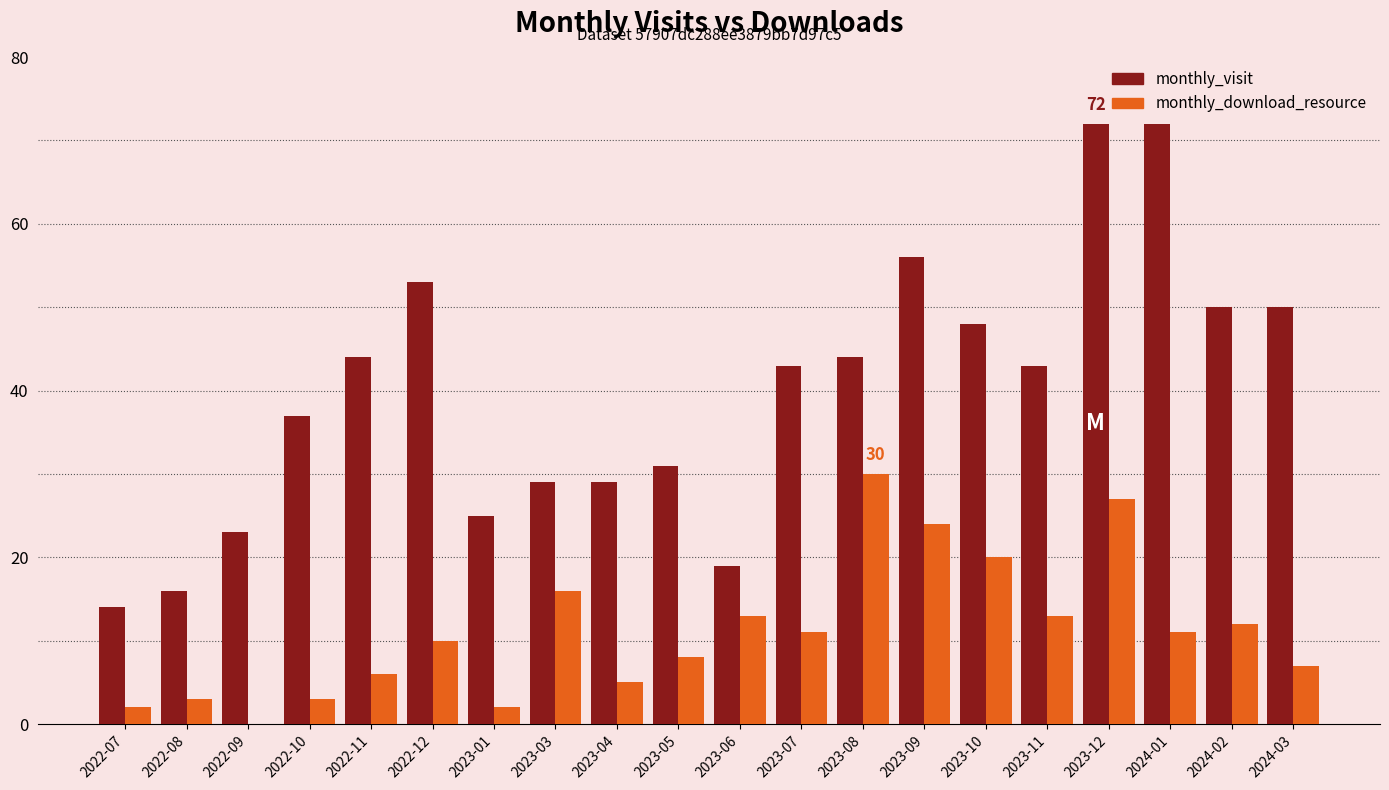

How many distinct data groups are displayed?

2